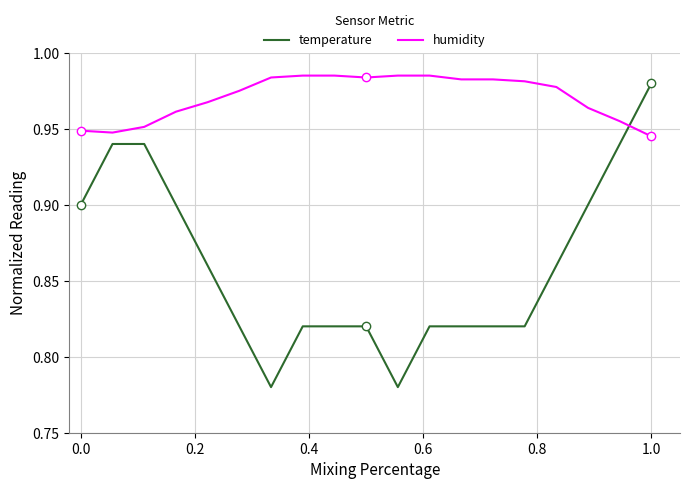

True or false: temperature has more than 0 points higher than both neighbors.

False